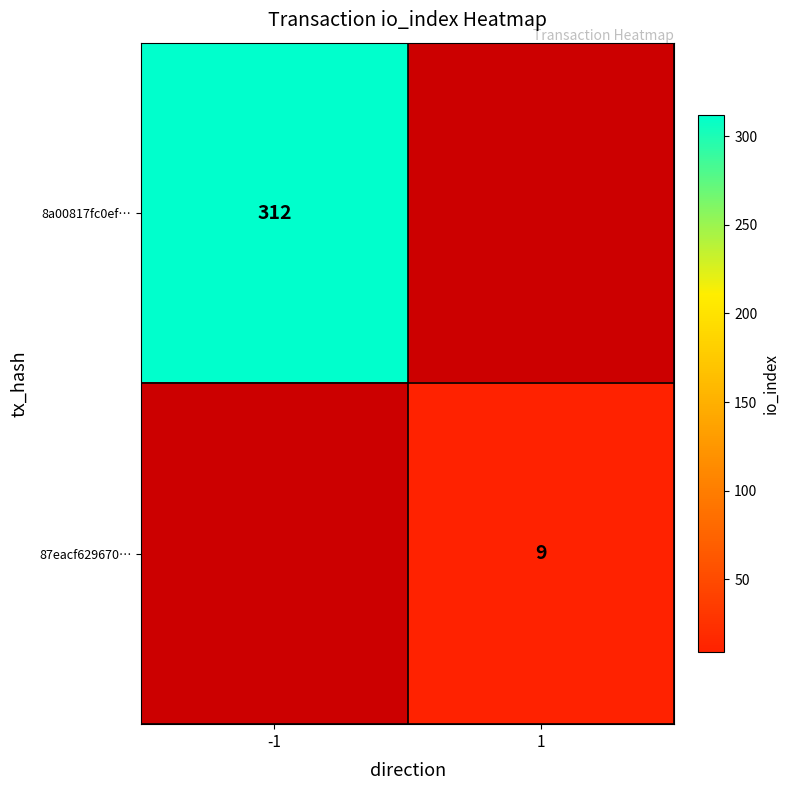

Is the value of 87eacf629670… at 1 greater than the value of 8a00817fc0ef… at -1?

No